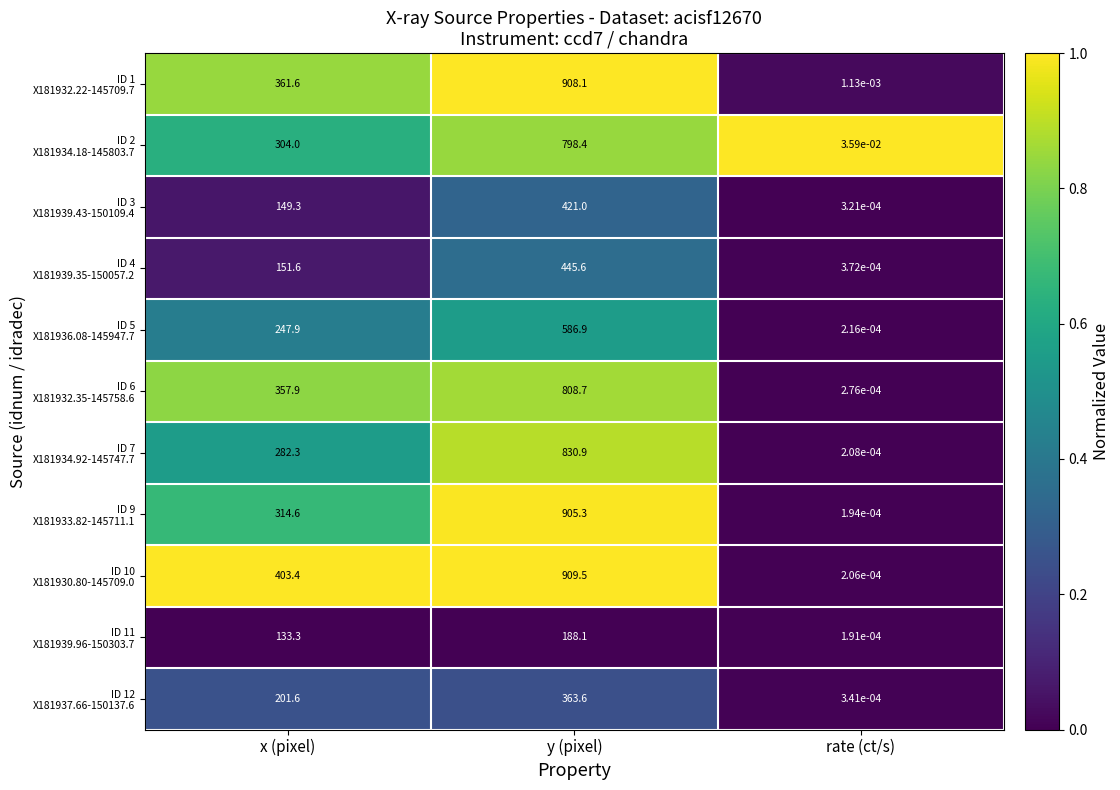

At which category is the sum across all series the highest?

y (pixel)